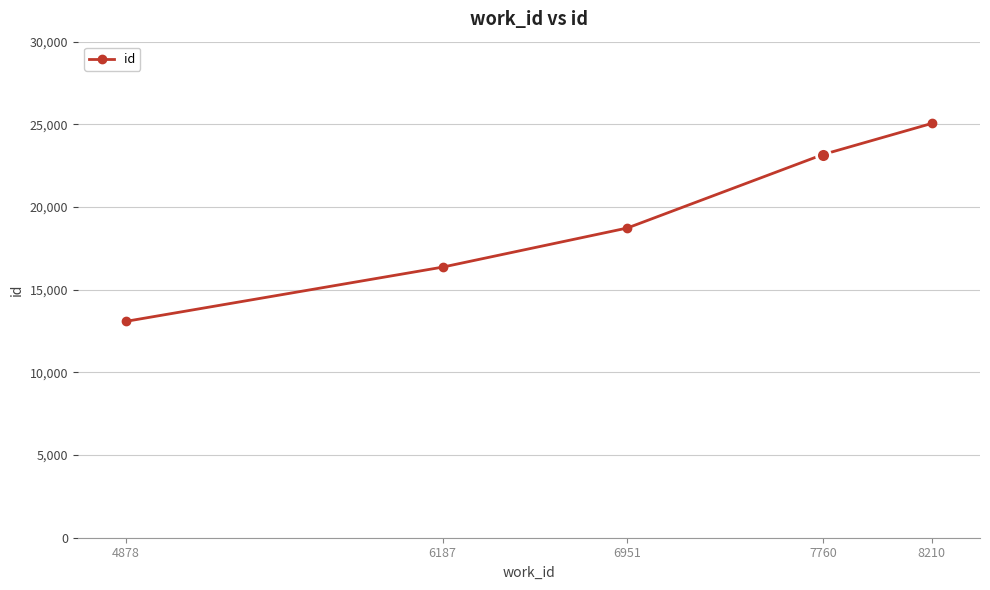

How many categories are shown in the chart?

5